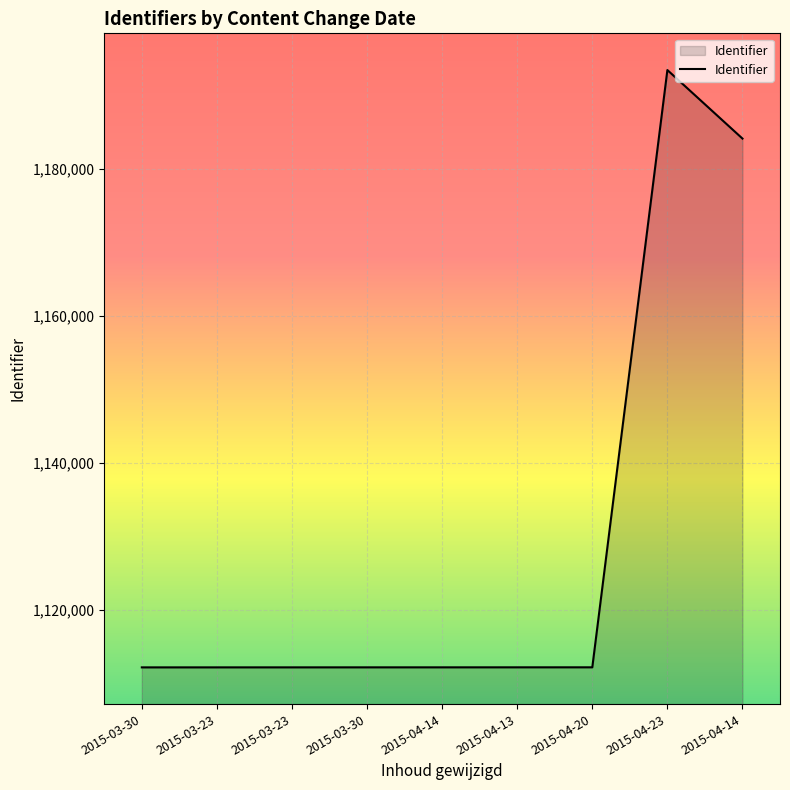

Does the chart have visible grid lines?

Yes